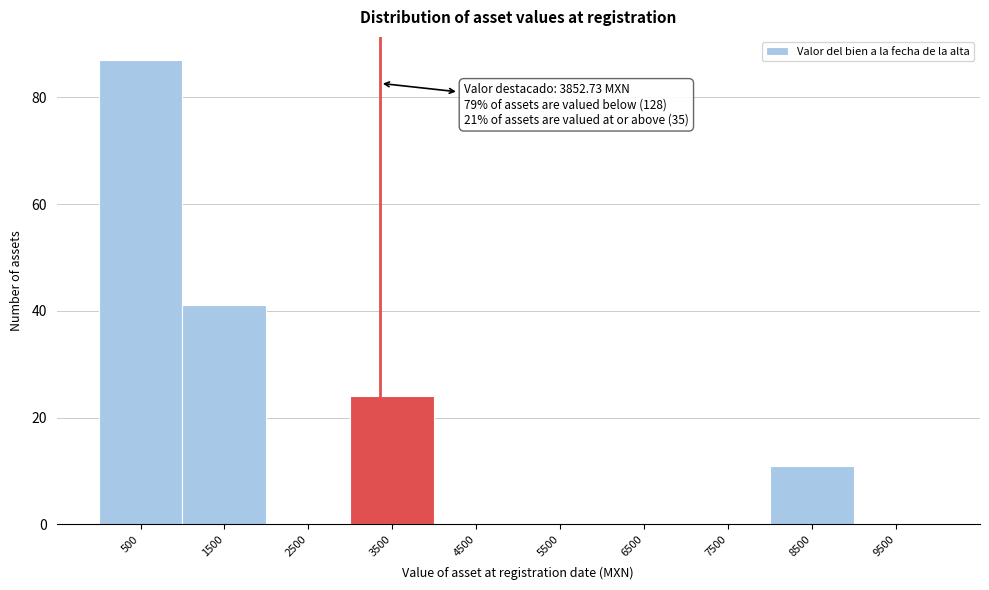

Reading left to right, what are all the values shown in this chart?

500=87	1500=41	2500=0	3500=24	4500=0	5500=0	6500=0	7500=0	8500=11	9500=0